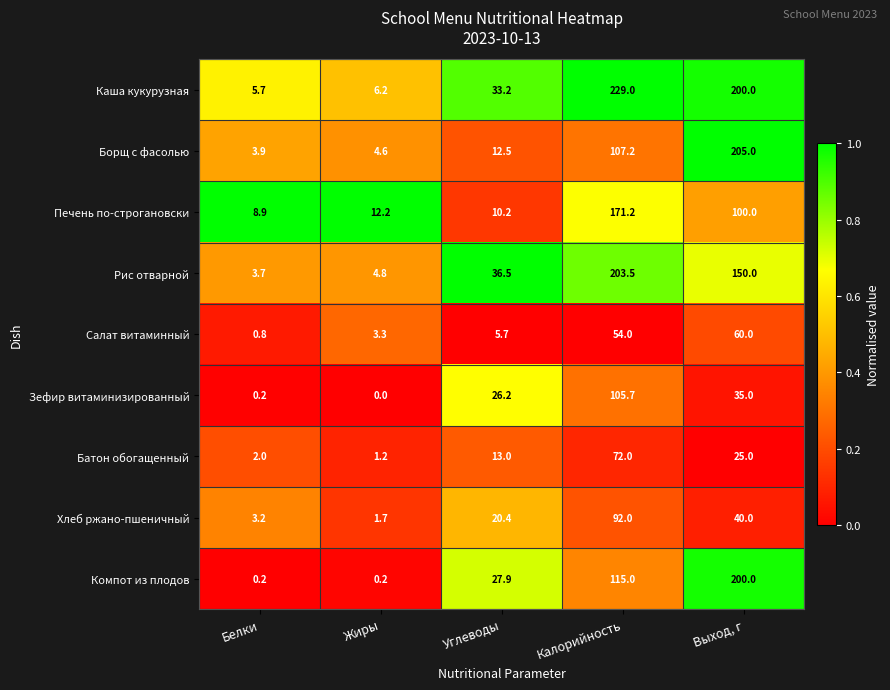

The value of Каша кукурузная at Выход, г is 200.0. True or false?

True